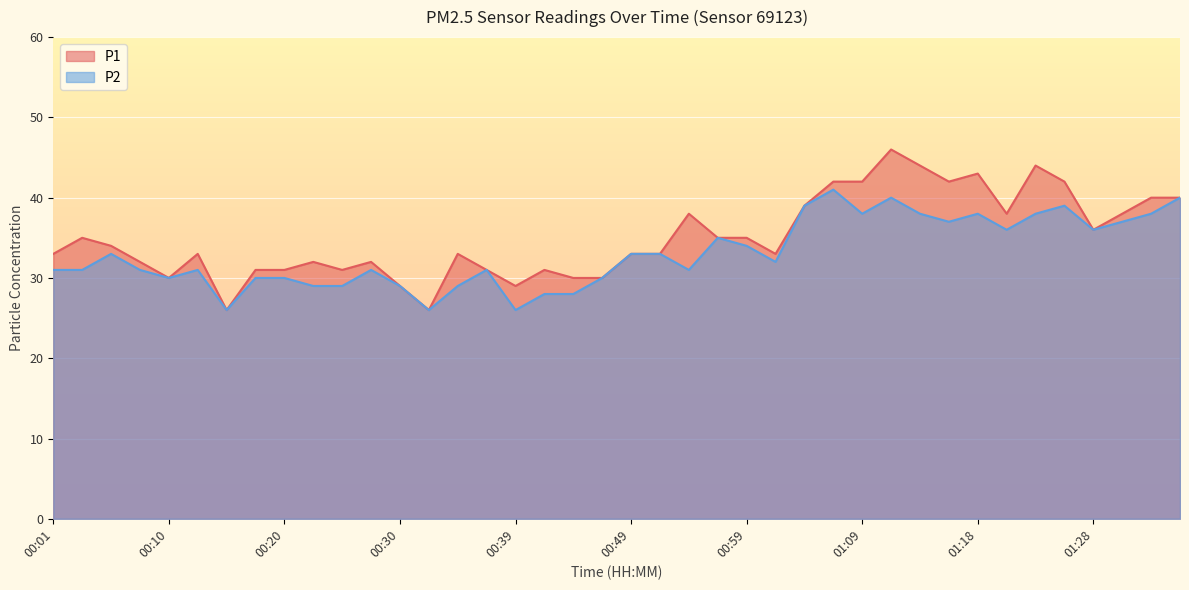

At which category does P2 reach its first local peak?

00:05